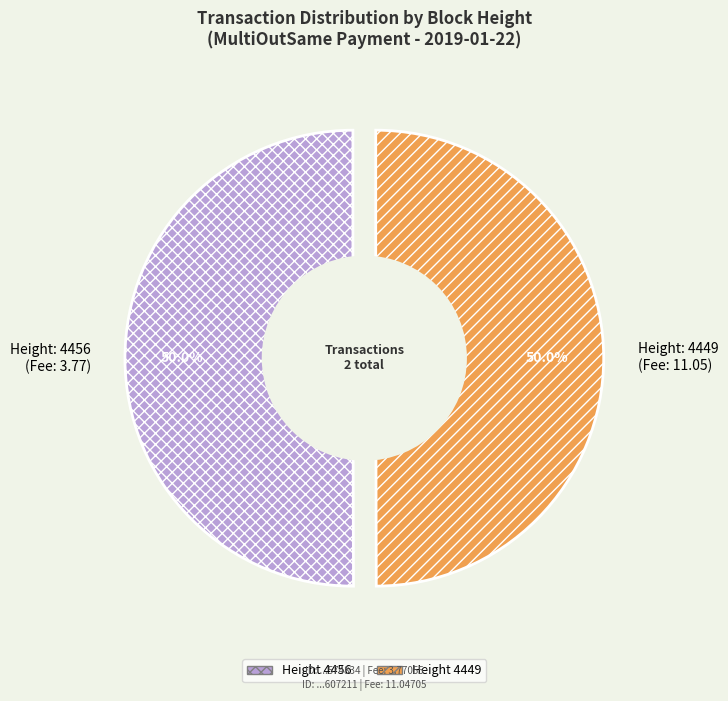

Which category has the biggest portion of the pie?

4456